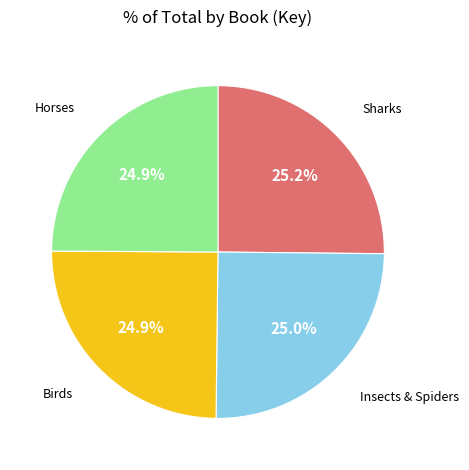

To the nearest percent, what is the average slice percentage?

25%